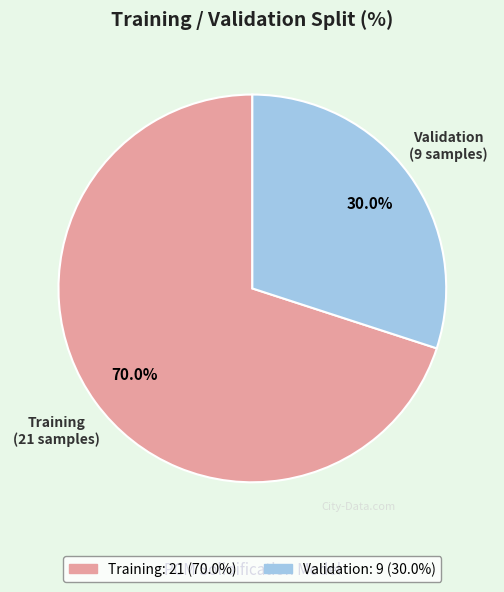

To the nearest percent, what portion does Validation represent?

30%